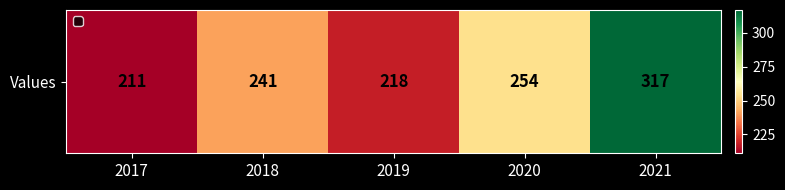

What is the change in value from 2018 to 2021?

+76